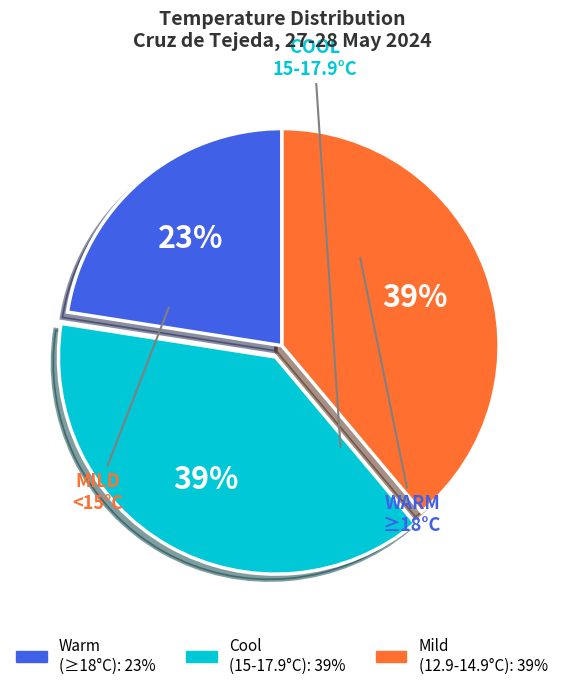

How many segments does this pie chart have?

3